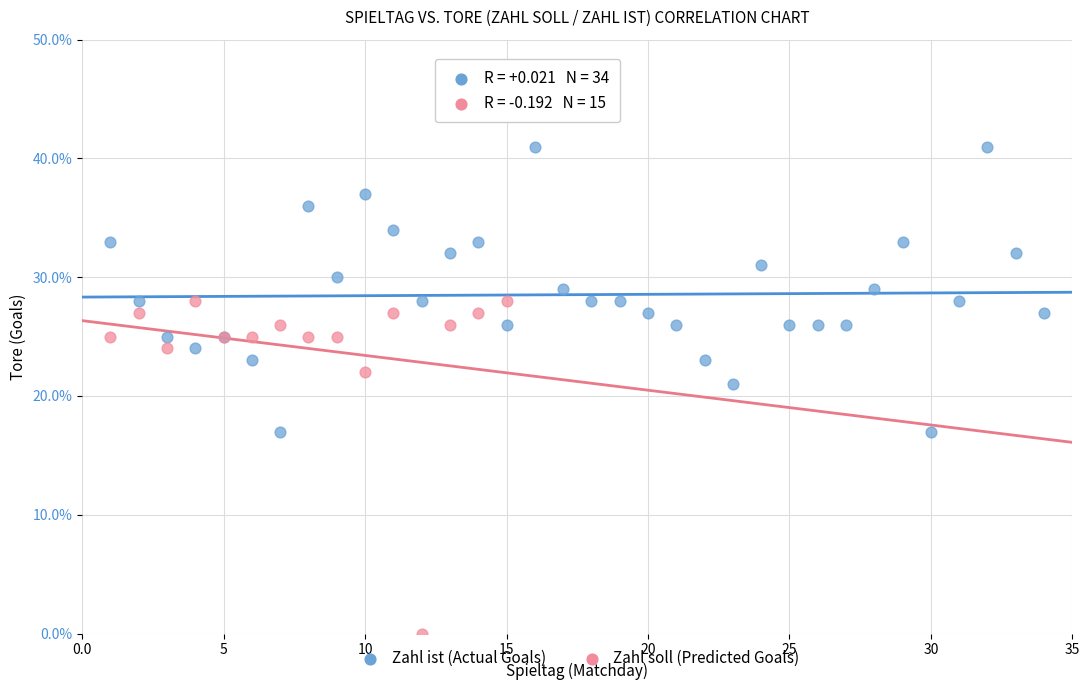

Which series has the largest Y range (max minus min)?

Zahl soll (Predicted Goals)